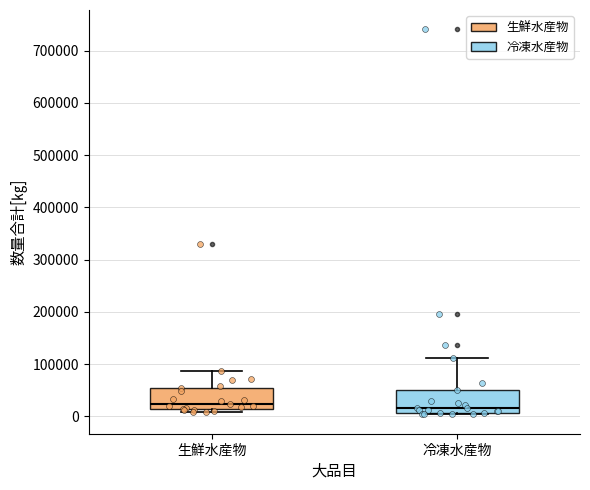

Reading left to right, transcribe this box plot: for each box, give where its median line is, the range the box spans, and where its two whiskers end, as read against the y-axis. The values are not printed on the chart, so give them approximately, as read against the axis.

生鮮水産物: median 20000, box 10000 to 50000, whiskers 10000 (just below the box's lower edge) to 90000
冷凍水産物: median 20000, box 10000 to 50000, whiskers 0 to 110000